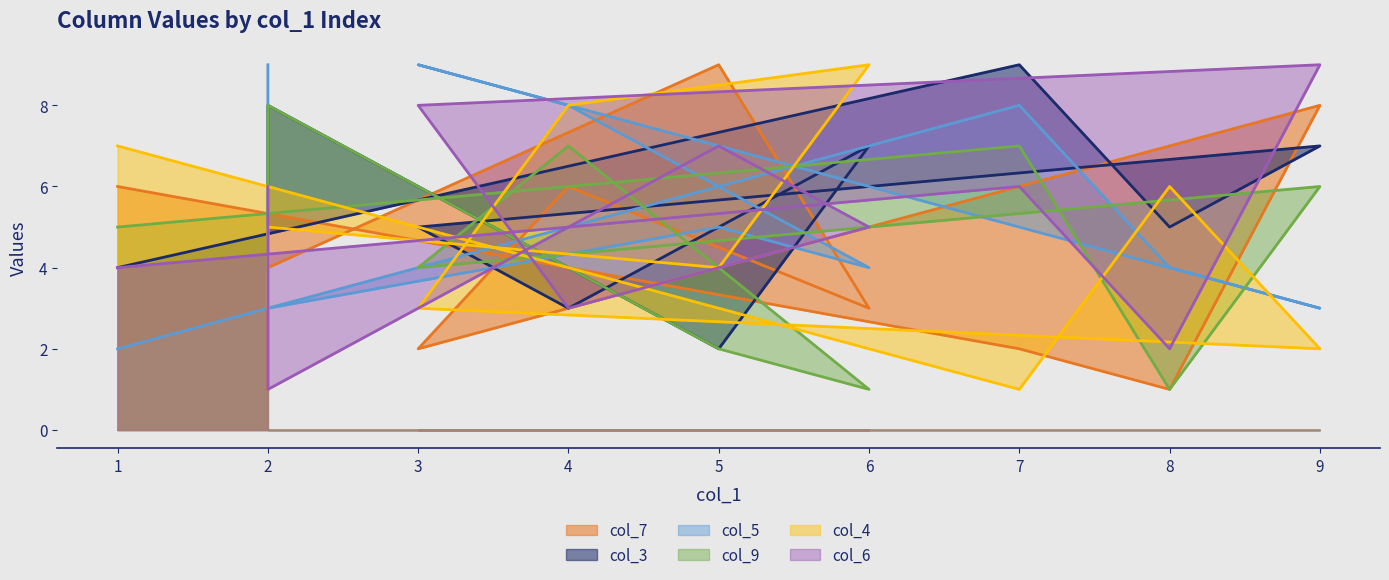

In col_5, how many points are higher than both neighbors (excluding endpoints)?

3